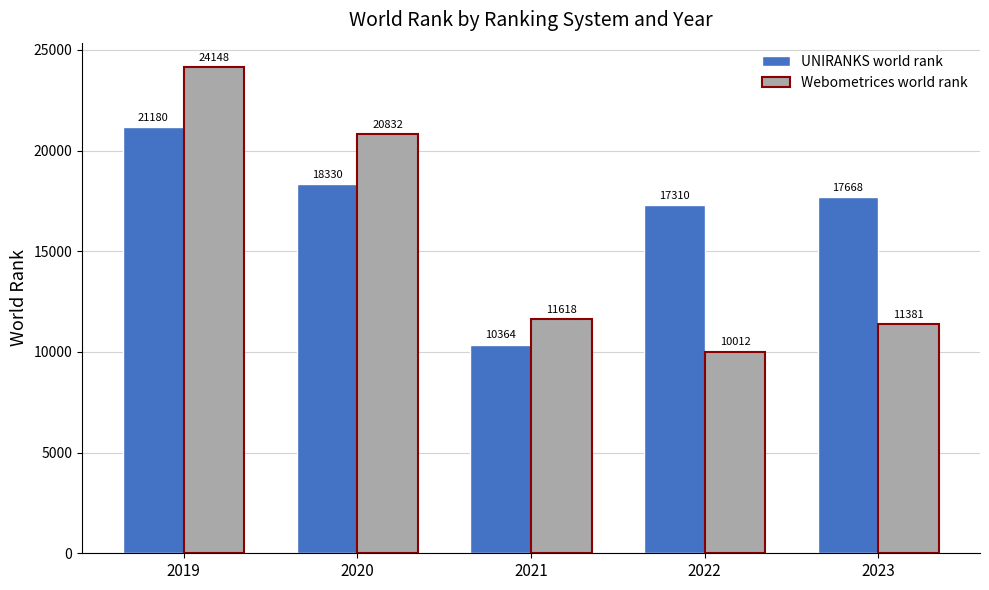

At how many categories does at least one series exceed 18326?

2